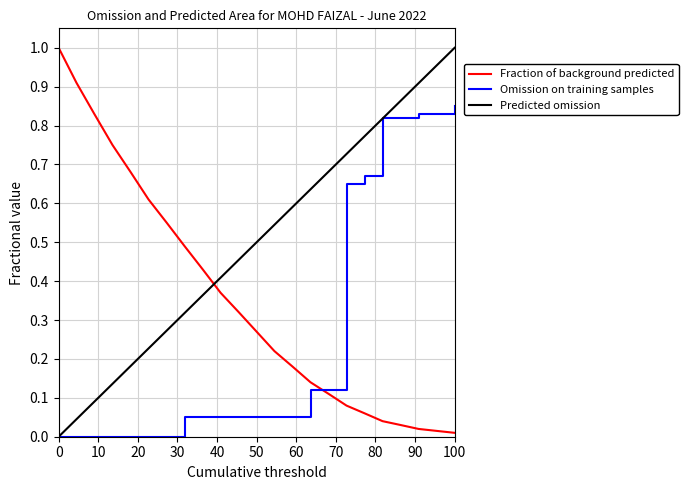

Rank the series by their average value, from highest to lowest.

Predicted omission, Fraction of background predicted, Omission on training samples